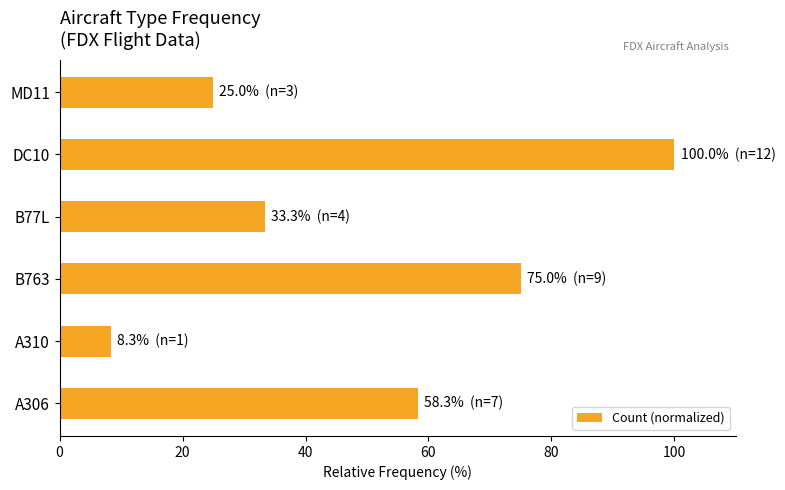

What is the change in value from A310 to DC10?

+91.7